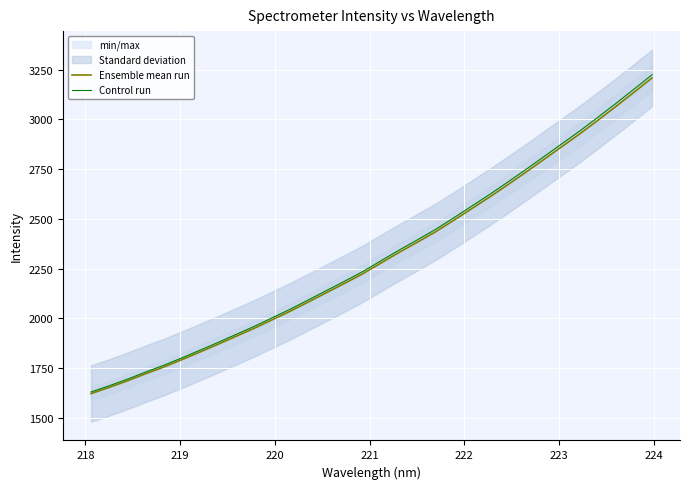

What is the sum of all Ensemble mean run values?

73899.6